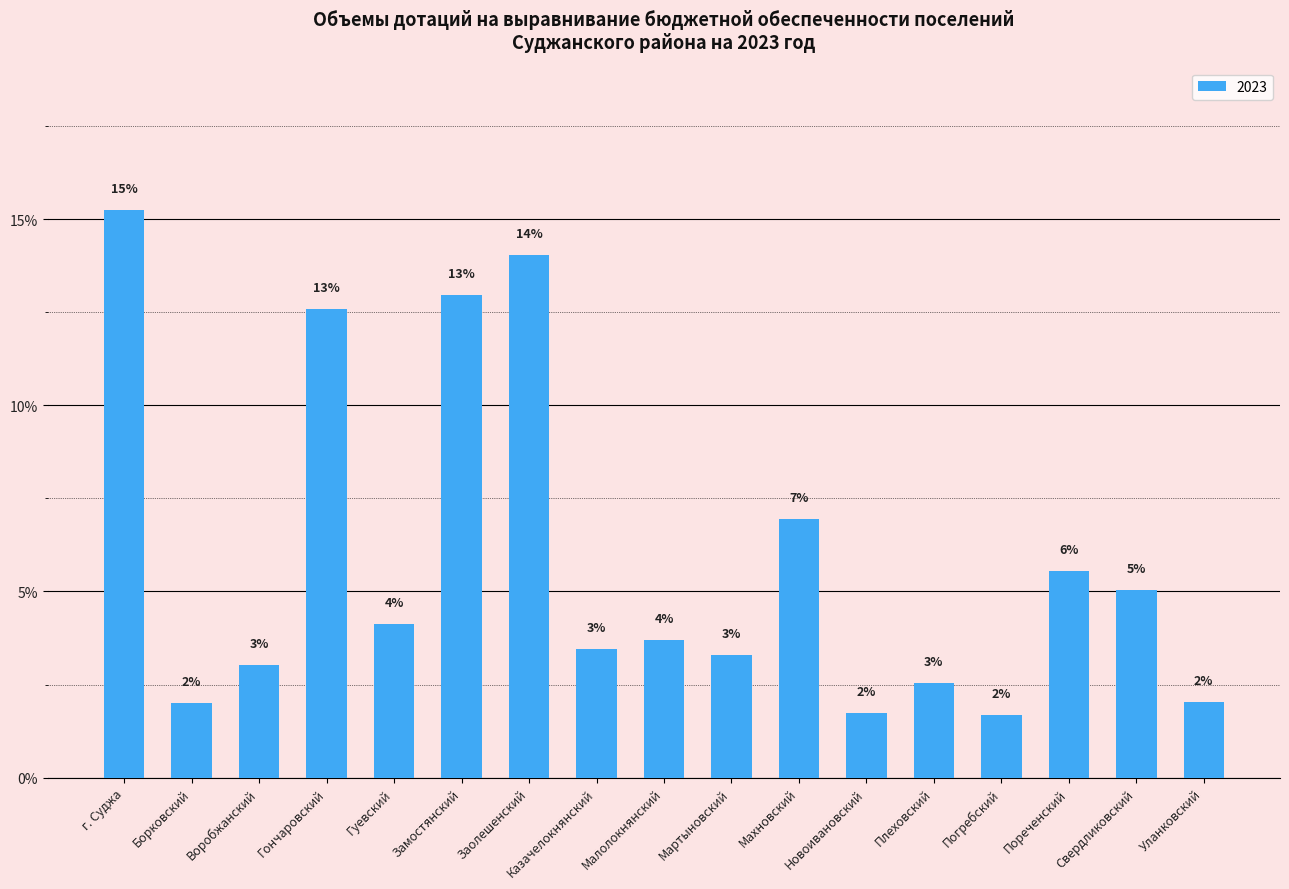

What is the value of the 2nd bar from the left?

2.0